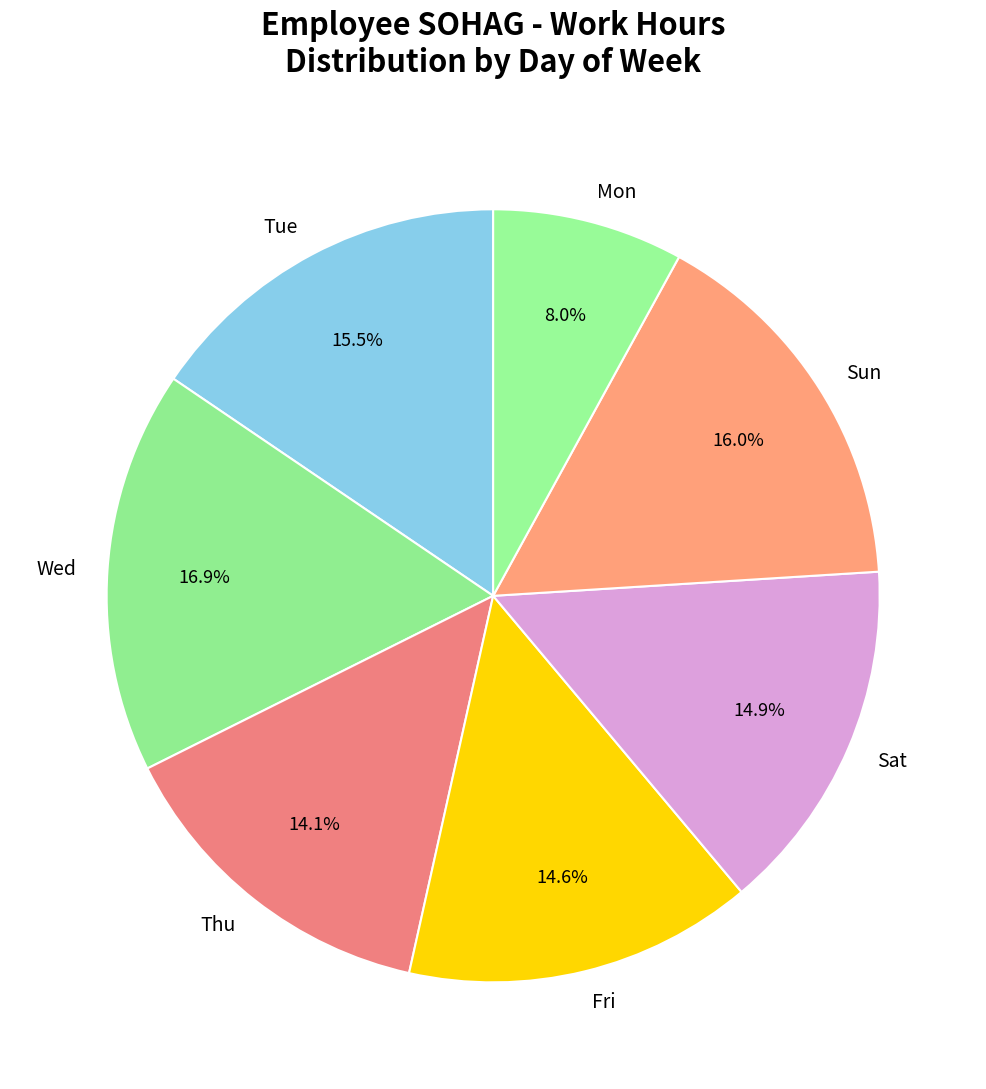

What is the largest slice in the pie chart?

Wed